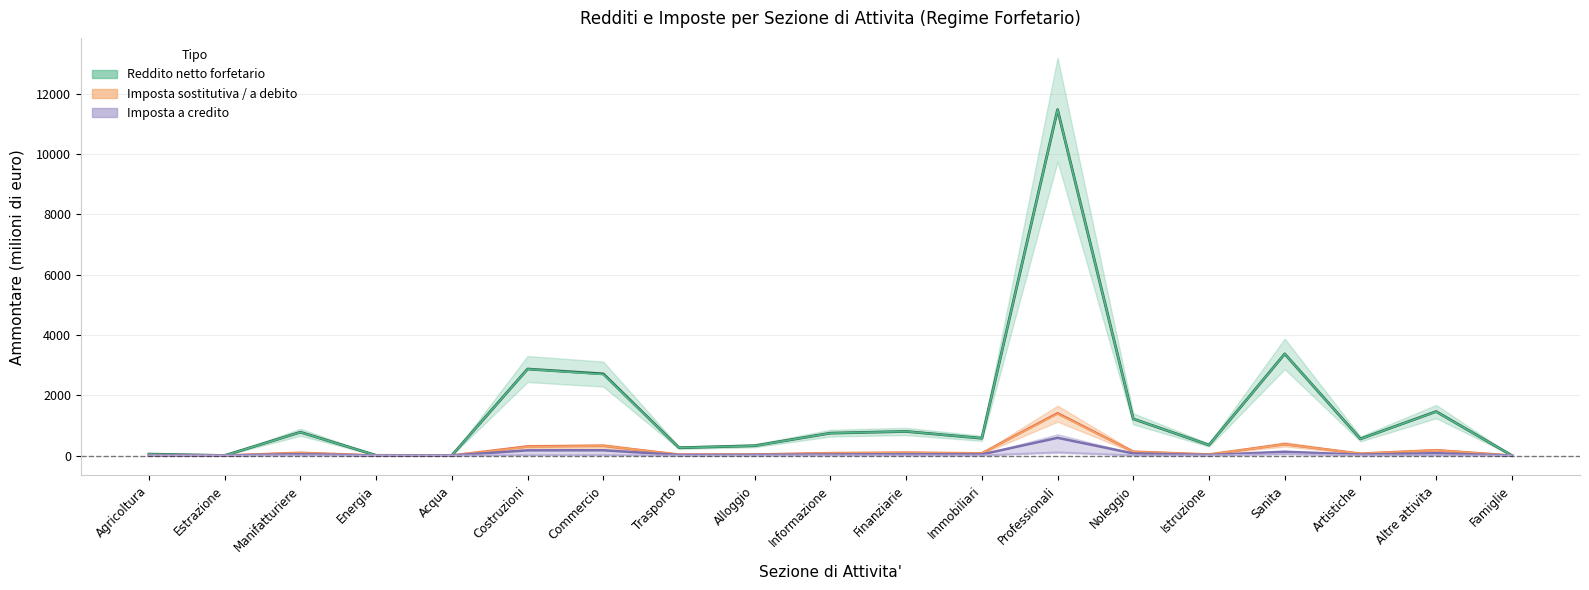

Between Commercio and Trasporto, which series saw the biggest shift?

Reddito netto forfetario